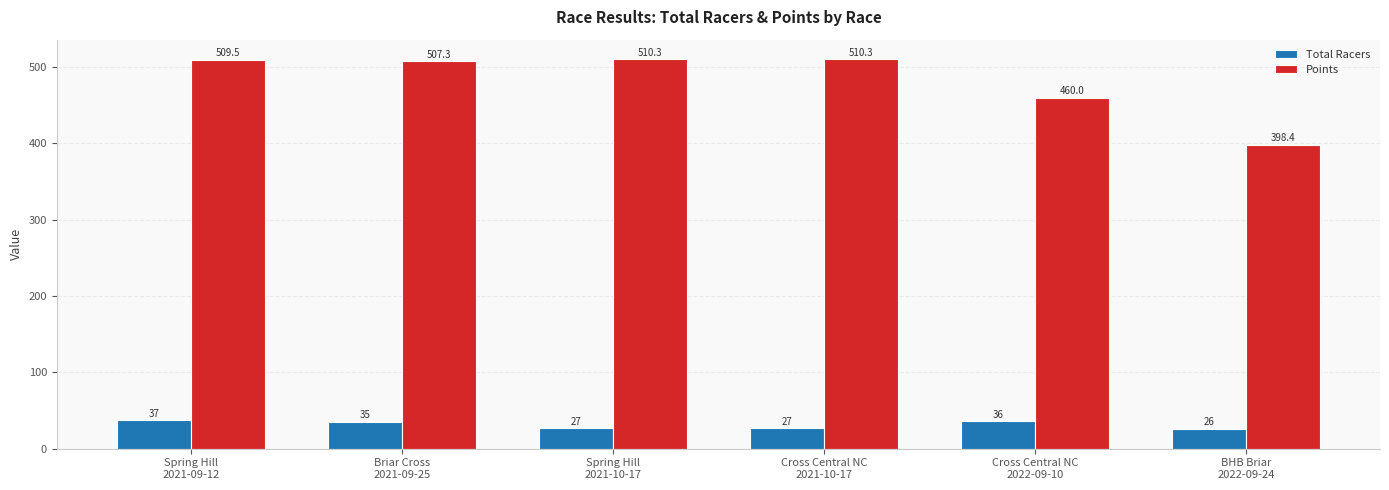

At which category does the chart reach its minimum across all series?

BHB Briar
2022-09-24